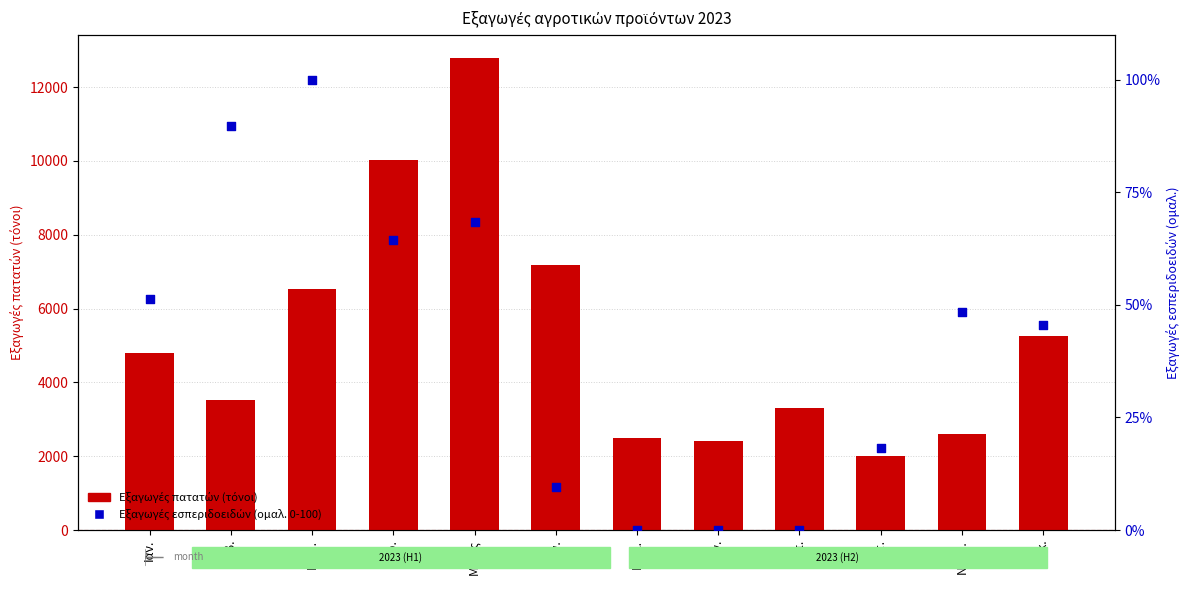

What are all the series names shown in the legend?

Εξαγωγές πατατών (τόνοι), Εξαγωγές εσπεριδοειδών (ομαλ. 0-100)